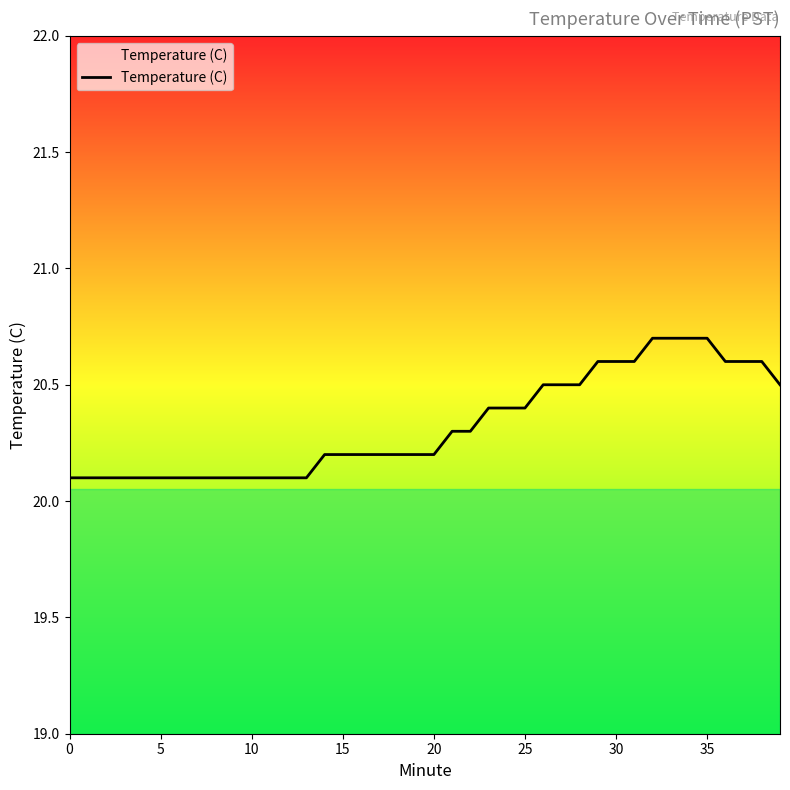

What is the minimum value shown in the chart?

20.1